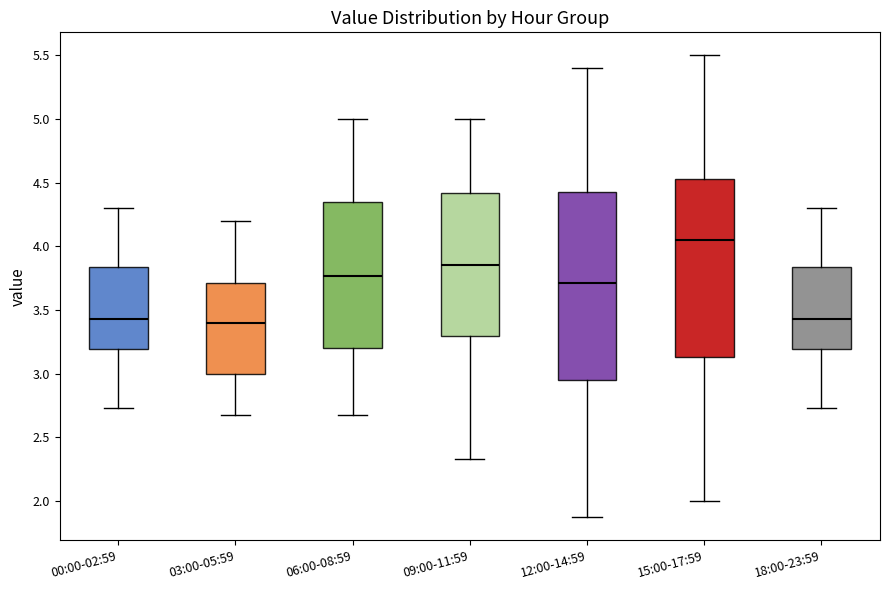

Where does the upper whisker of the box for 15:00-17:59 end on the y-axis? The values are not printed on the chart, so give them approximately, as read against the axis.

5.50